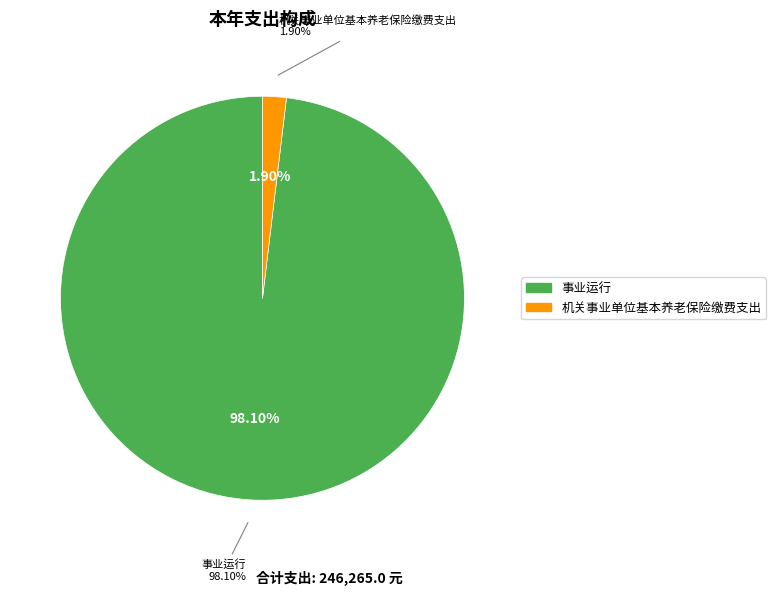

Combined, what portion of the pie is 机关事业单位基本养老保险缴费支出 and 事业运行?

100.0%